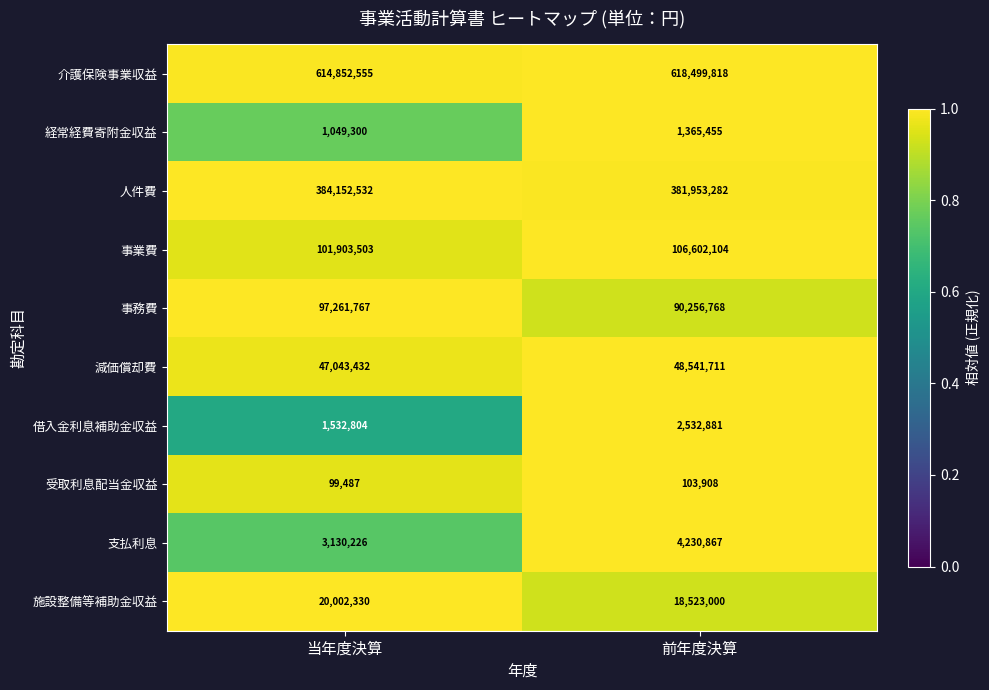

What is the total value across all series at 前年度決算?

1272609794